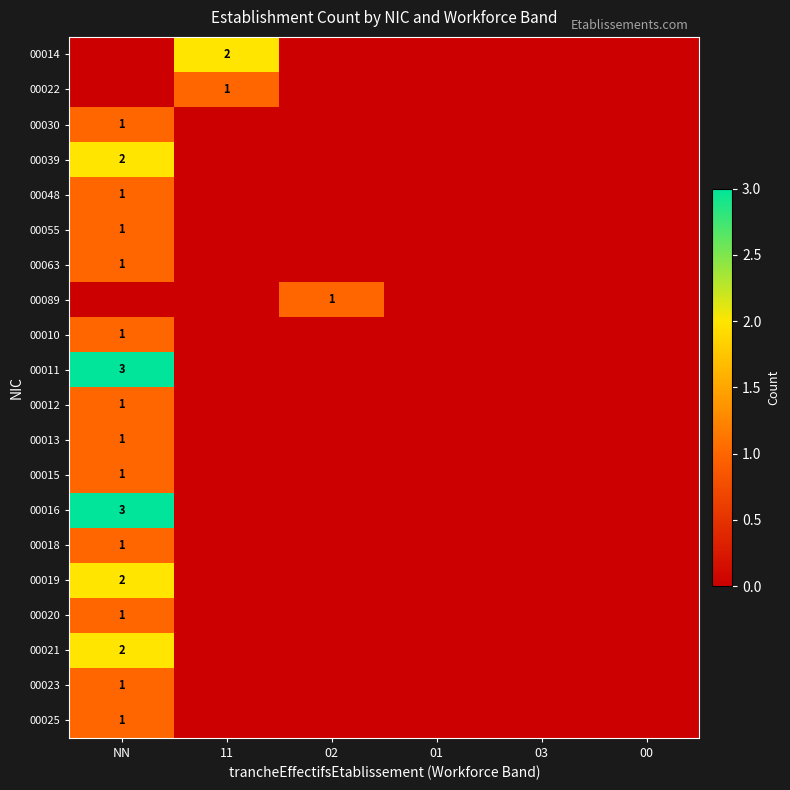

Is it true that 00013 equals 1 at NN?

True